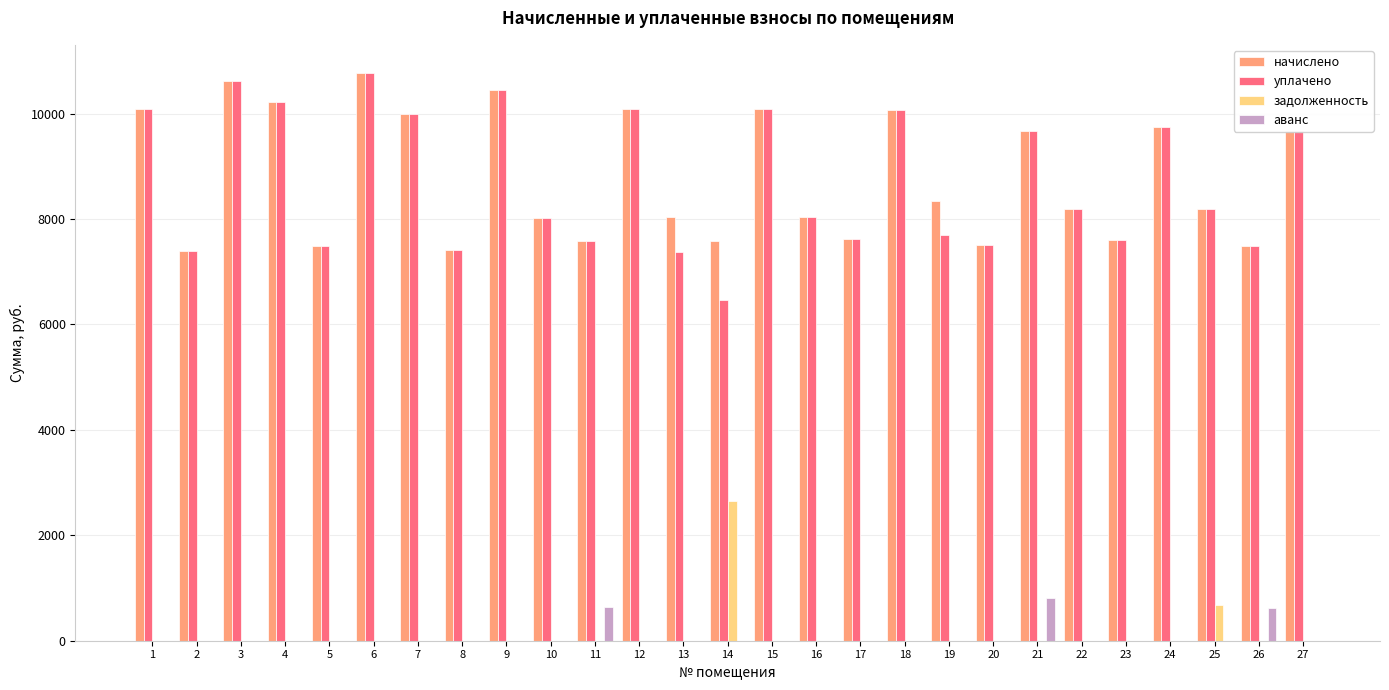

True or false: аванс has a value of 0.0 at 25.

True